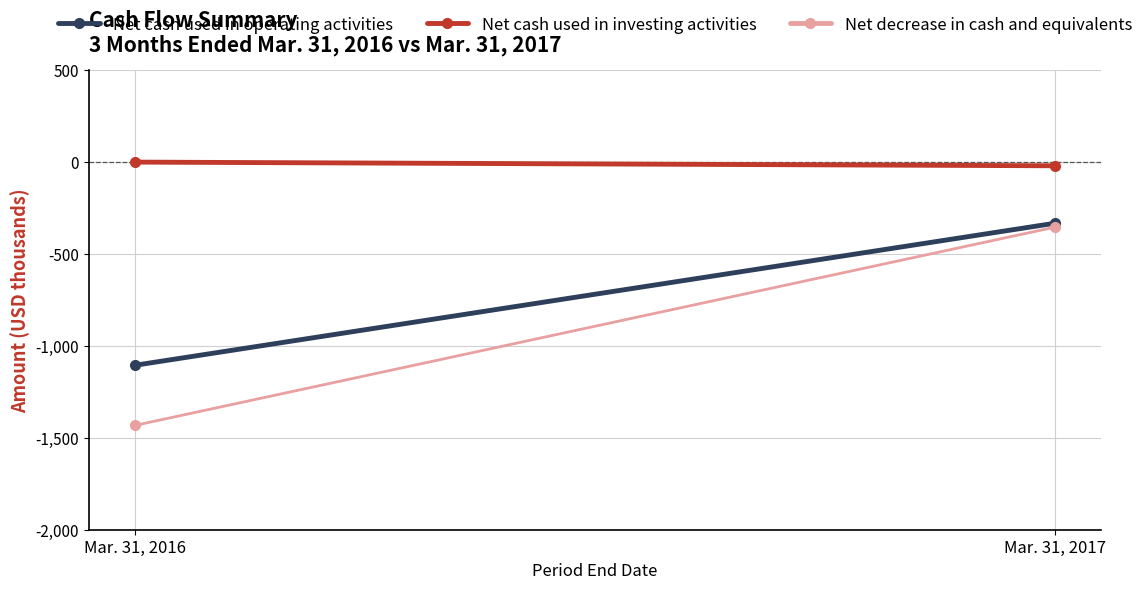

Which series has the largest range (max minus min)?

Net decrease in cash and equivalents